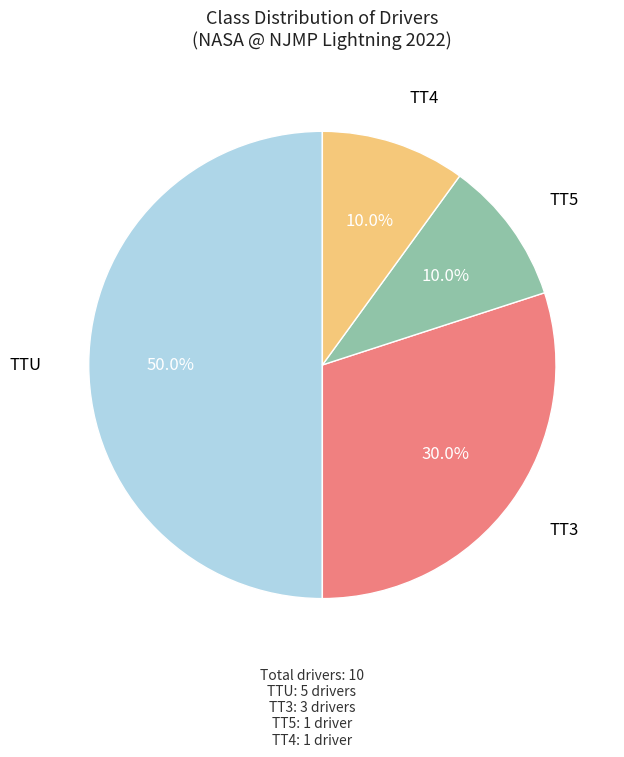

Is TT4 the majority of the pie?

No